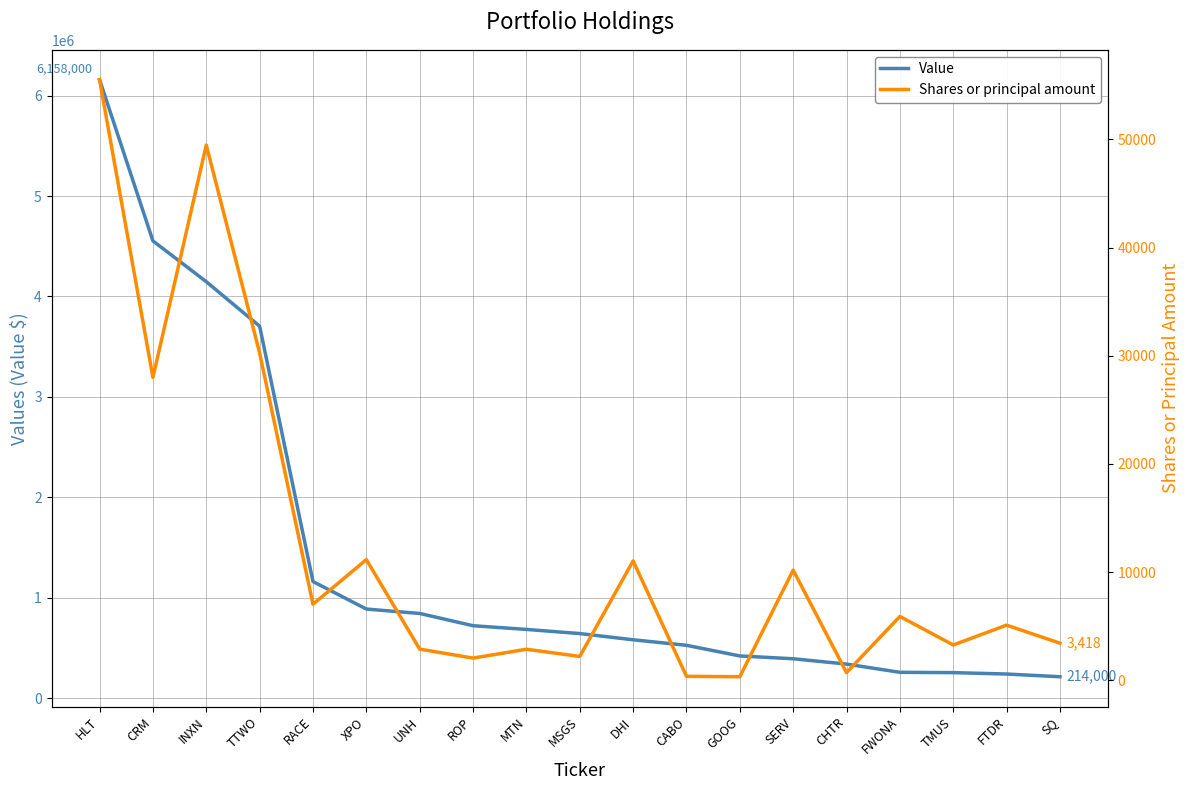

True or false: Value and Shares or principal amount cross at least once.

False